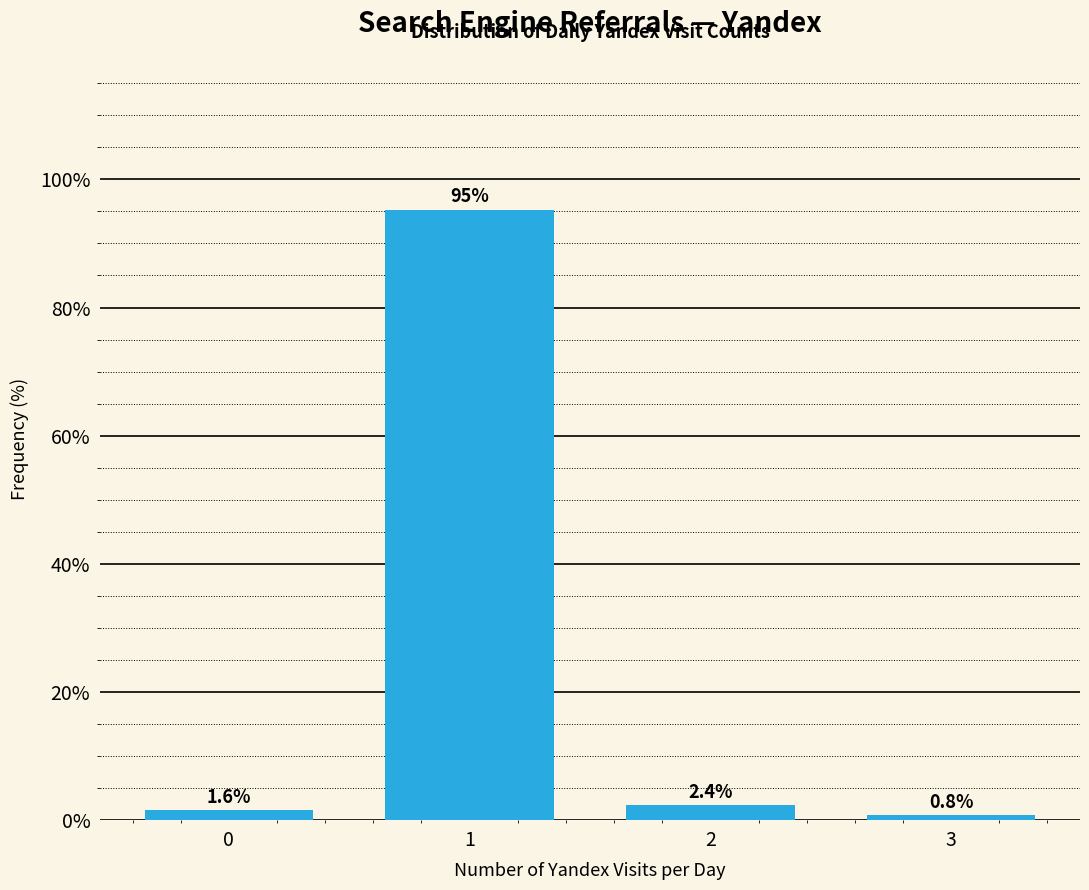

Reading right to left, transcribe all the data shown in this chart.

3=0.8	2=2.4	1=95.3	0=1.6